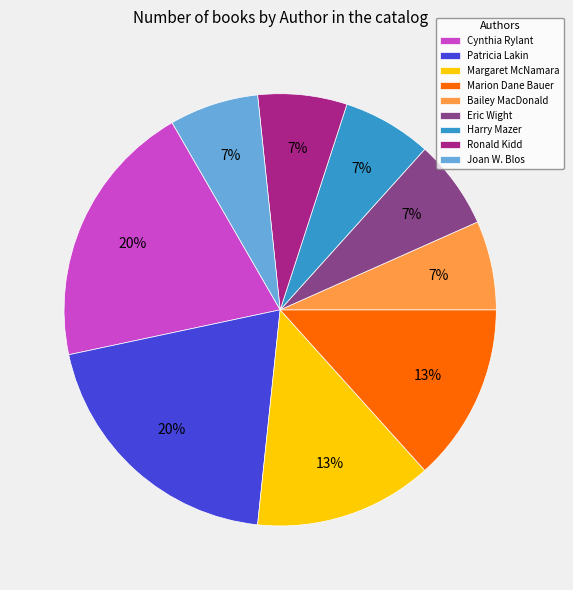

Which has a higher value, Eric Wight or Marion Dane Bauer?

Marion Dane Bauer